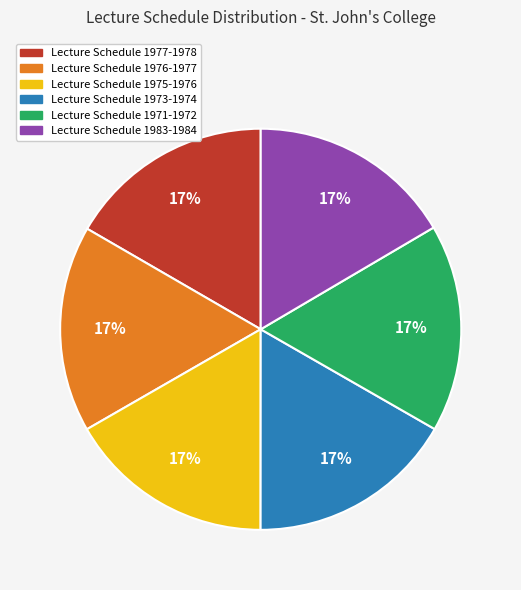

Is it true that Lecture Schedule 1973-1974 is 17% of the pie?

True